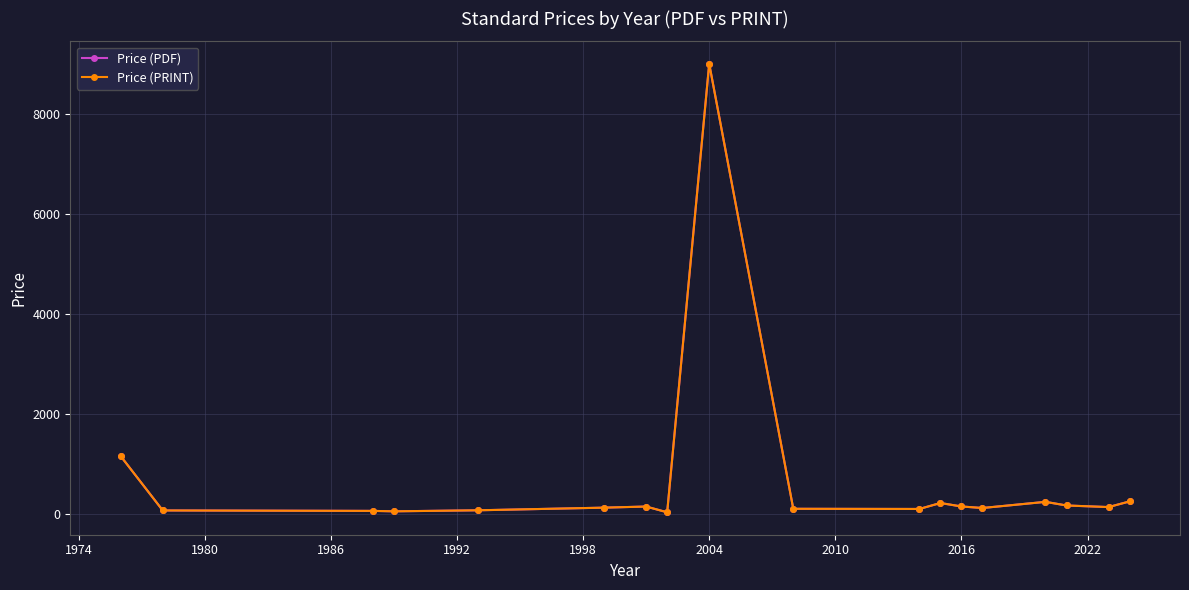

At which category does Price (PRINT) reach its first local peak?

2004